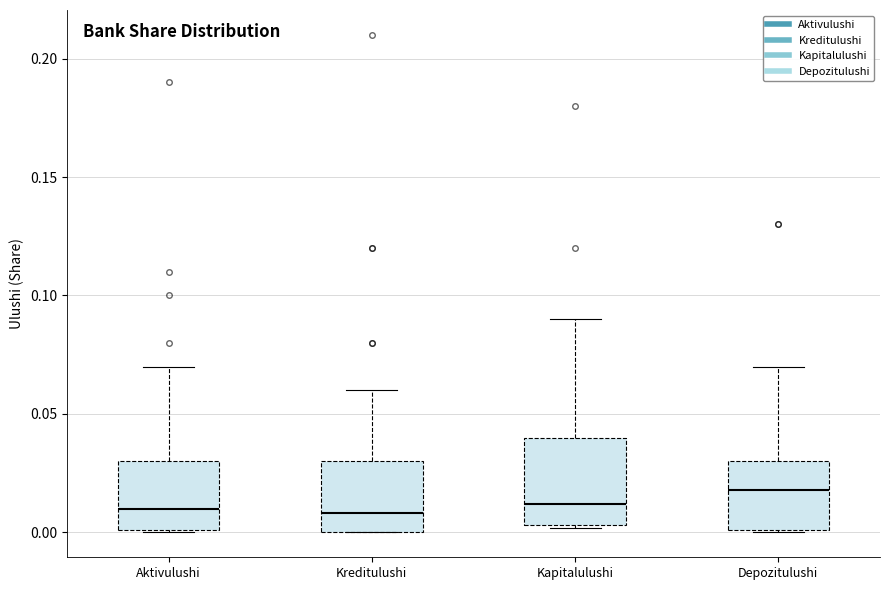

Reading left to right, transcribe this box plot: for each box, give where its median line is, the range the box spans, and where its two whiskers end, as read against the y-axis. The values are not printed on the chart, so give them approximately, as read against the axis.

Aktivulushi: median 0.010, box 0.000 to 0.030, whiskers 0.000 to 0.070
Kreditulushi: median 0.010, box 0.000 to 0.030, whiskers 0.000 to 0.060
Kapitalulushi: median 0.010, box 0.005 to 0.040, whiskers 0.000 to 0.090
Depozitulushi: median 0.020, box 0.000 to 0.030, whiskers 0.000 to 0.070